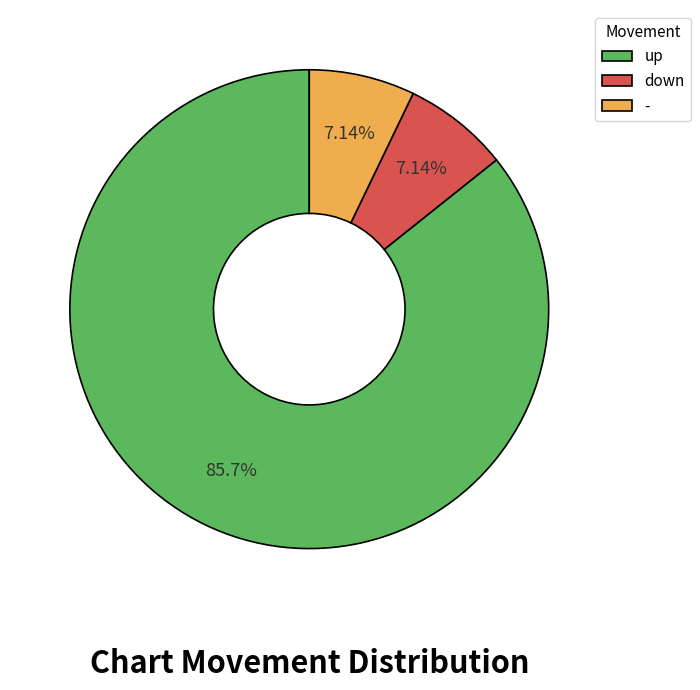

Which slice is the largest?

up